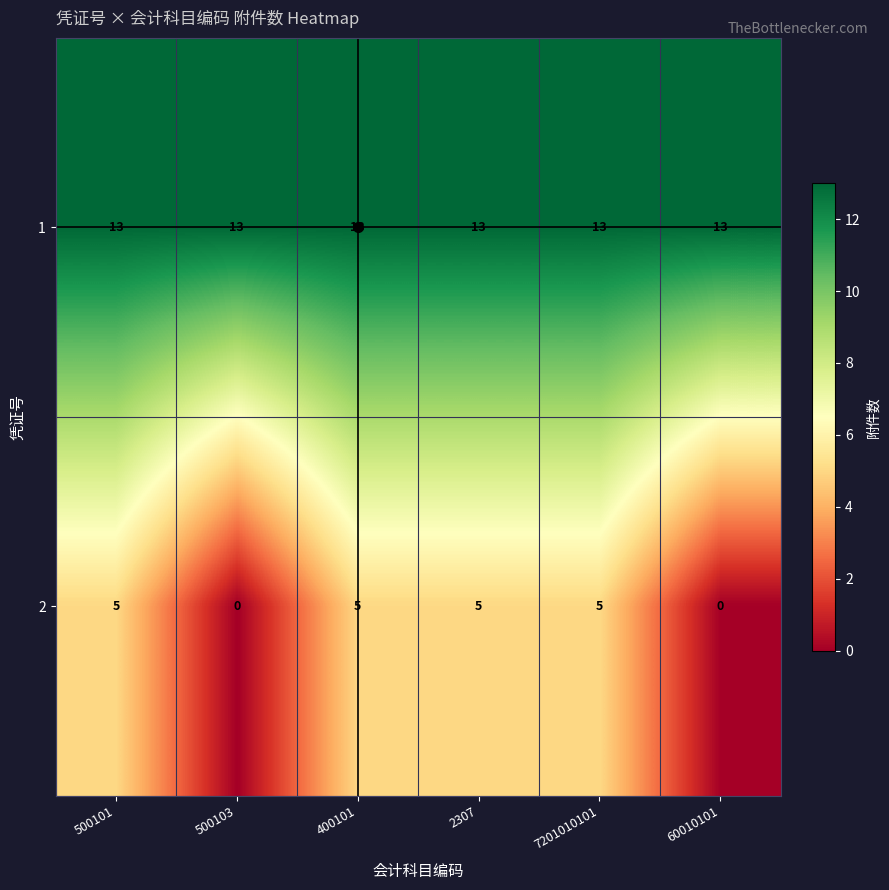

Which series has the largest total across all categories?

1